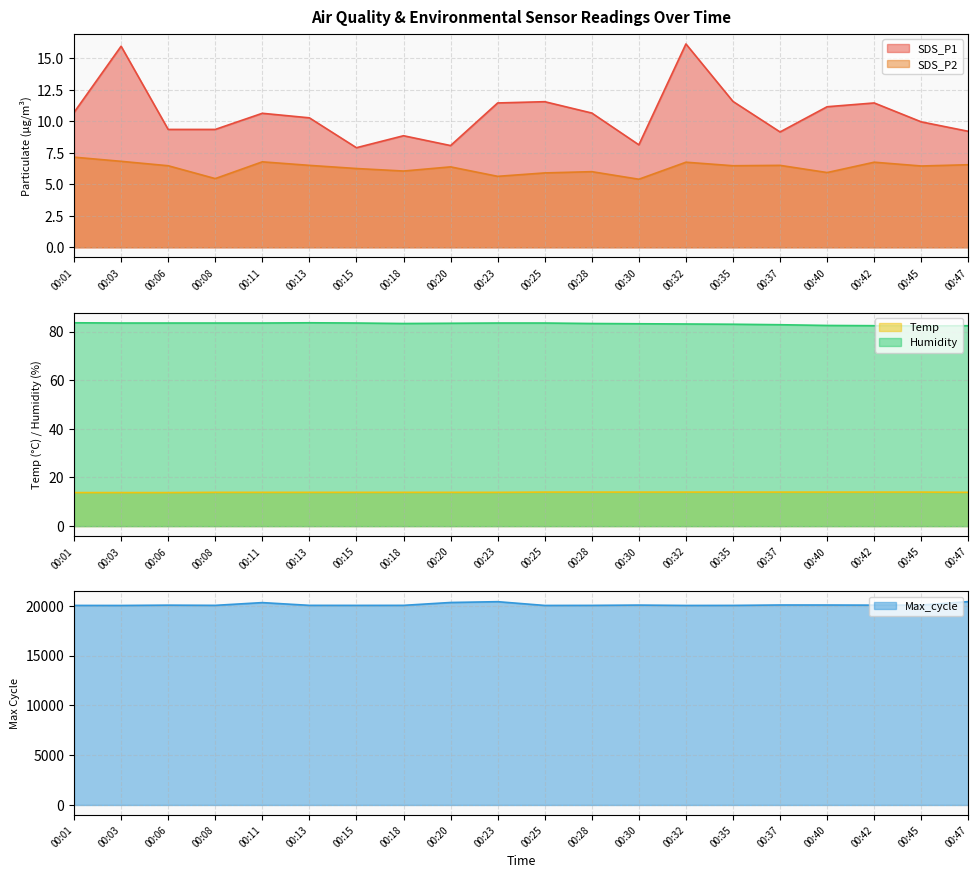

True or false: Max_cycle and SDS_P2 cross at least once.

False